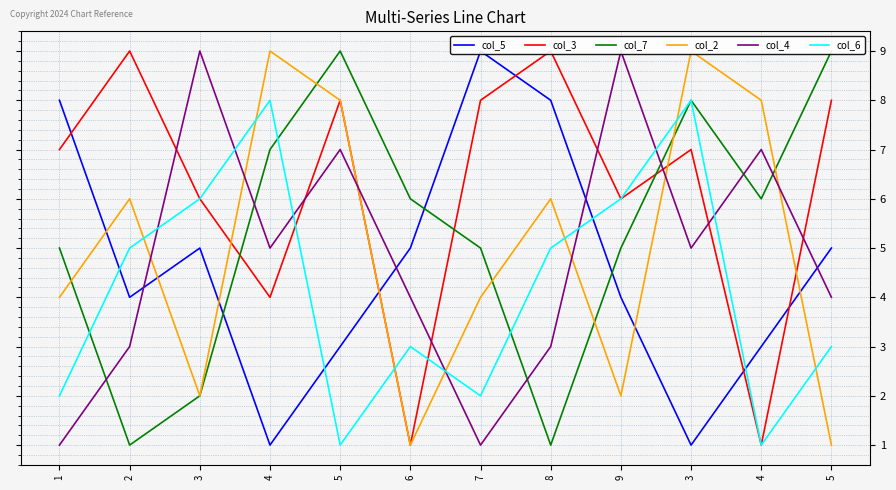

What is the label of the 2nd point from the left?

2